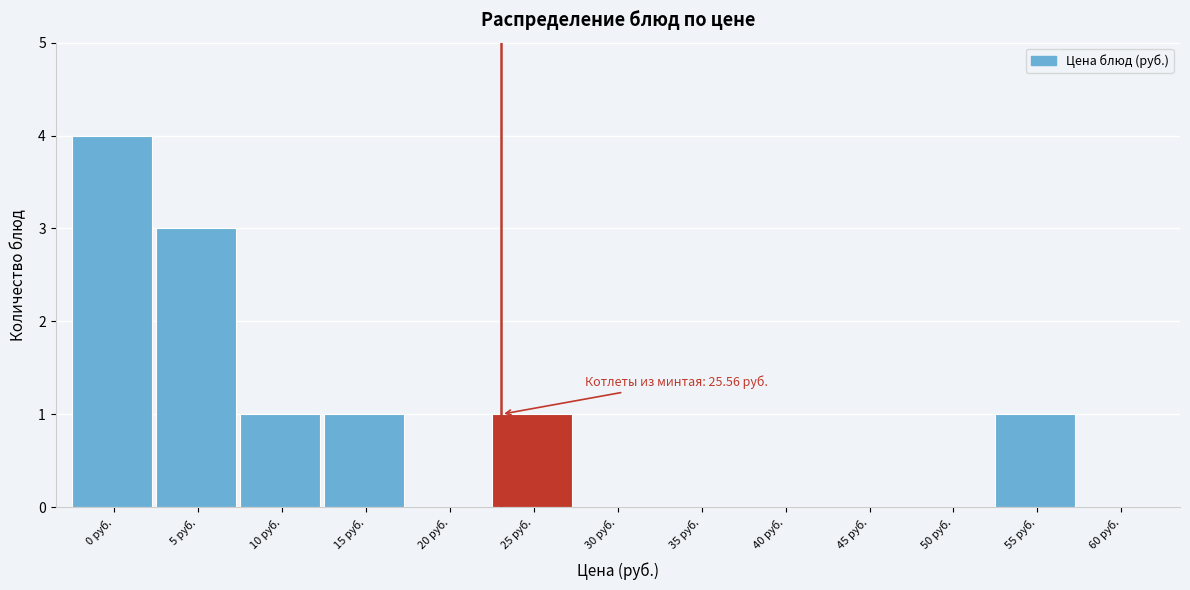

Which category has the highest value across all series?

0 руб.